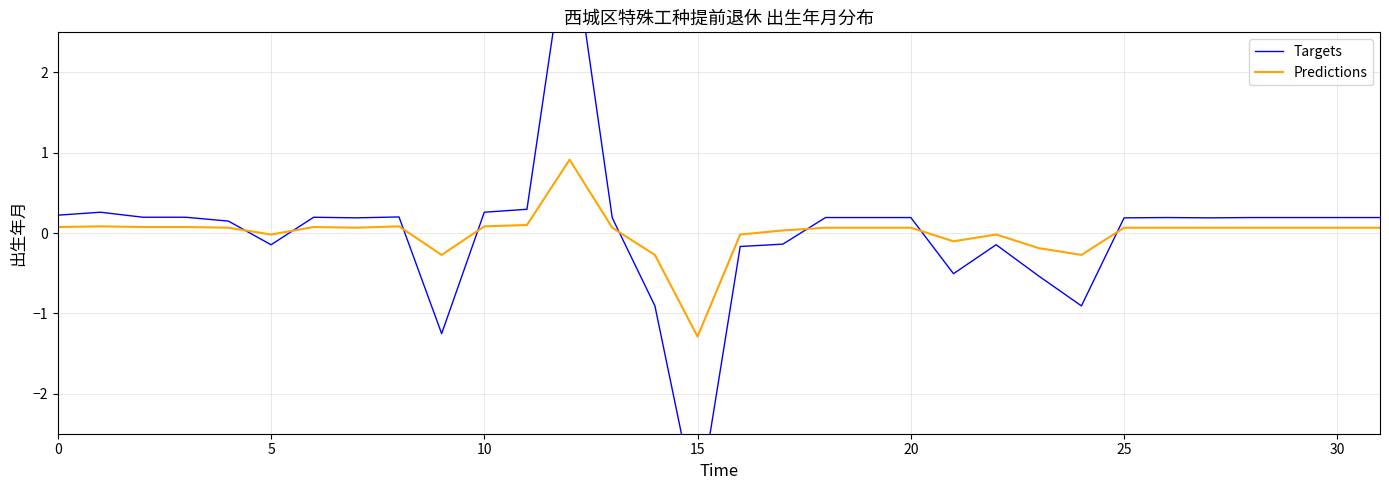

Reading left to right, extract all data points from this chart.

Targets: 0.2	0.3	0.2	0.2	0.1	-0.1	0.2	0.2	0.2	-1.3	0.3	0.3	3.9	0.2	-0.9	-3.5	-0.2	-0.1	0.2	0.2	0.2	-0.5	-0.1	-0.5	-0.9	0.2	0.2	0.2	0.2	0.2	0.2	0.2
Predictions: 0.1	0.1	0.1	0.1	0.1	-0.0	0.1	0.1	0.1	-0.3	0.1	0.1	0.9	0.1	-0.3	-1.3	-0.0	0.0	0.1	0.1	0.1	-0.1	-0.0	-0.2	-0.3	0.1	0.1	0.1	0.1	0.1	0.1	0.1